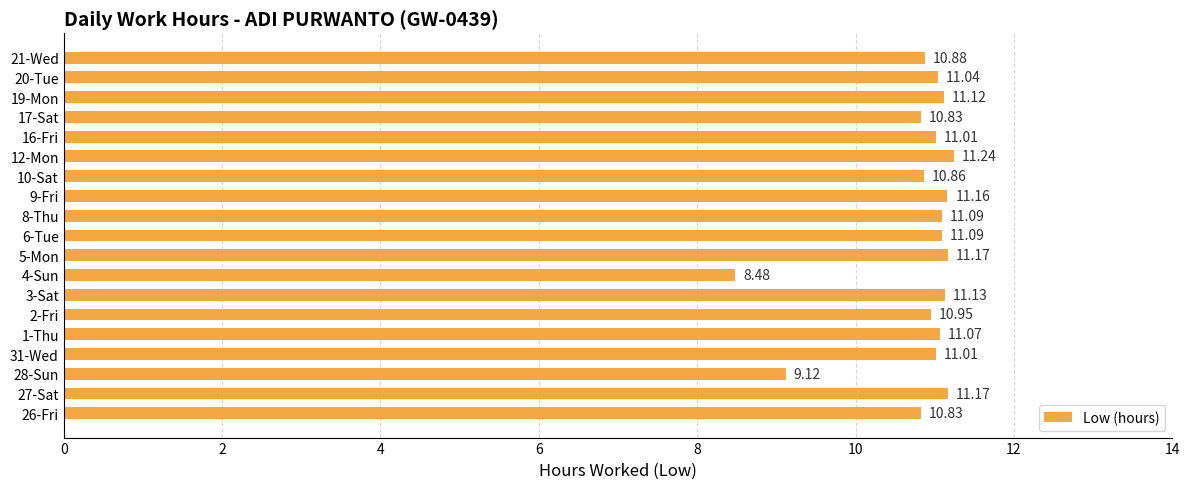

How many bars are there in total?

19